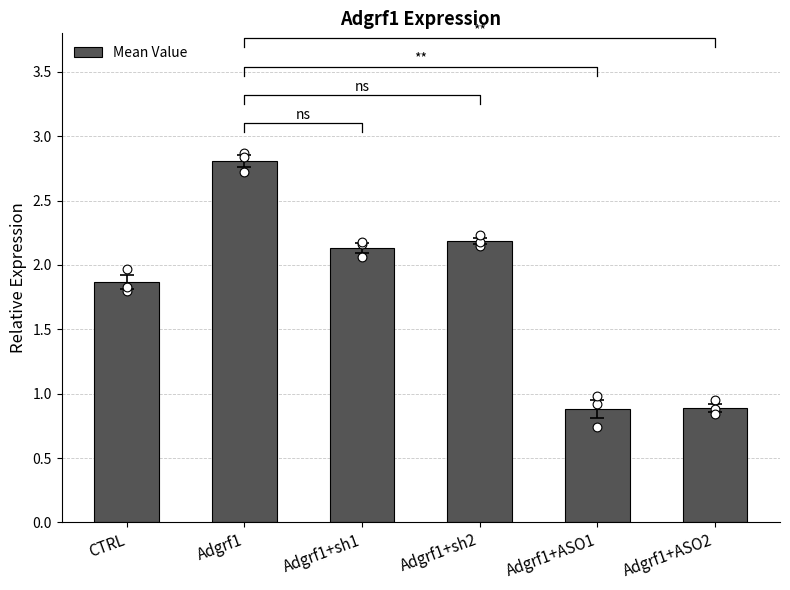

Between Adgrf1 and Adgrf1+ASO2, which is larger?

Adgrf1